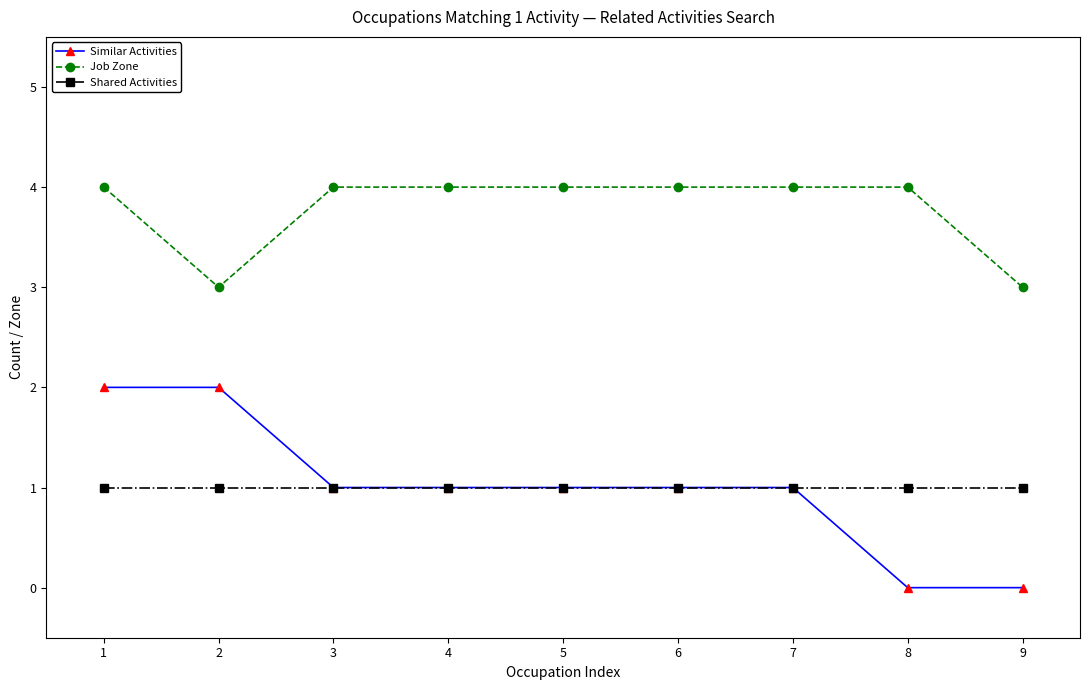

How many values in the Job Zone series are below 4?

2